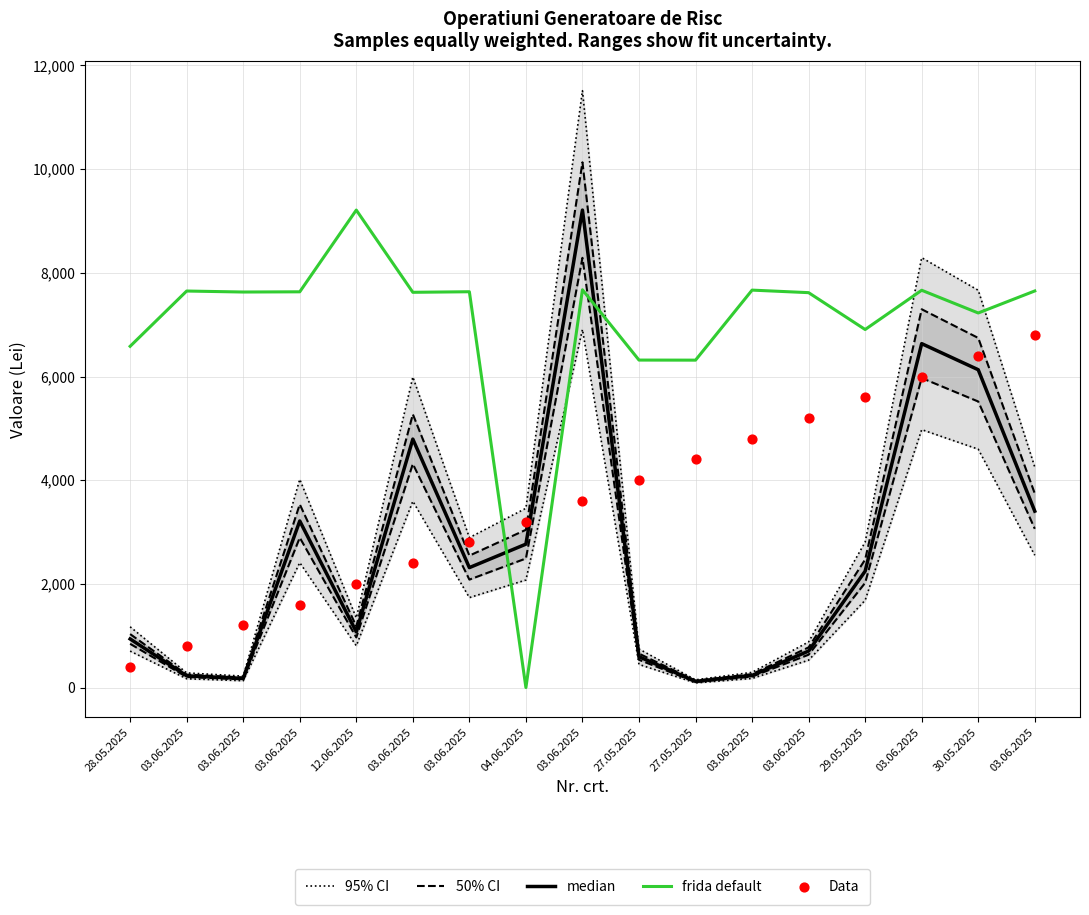

Which series contains the highest Y value?

95% CI